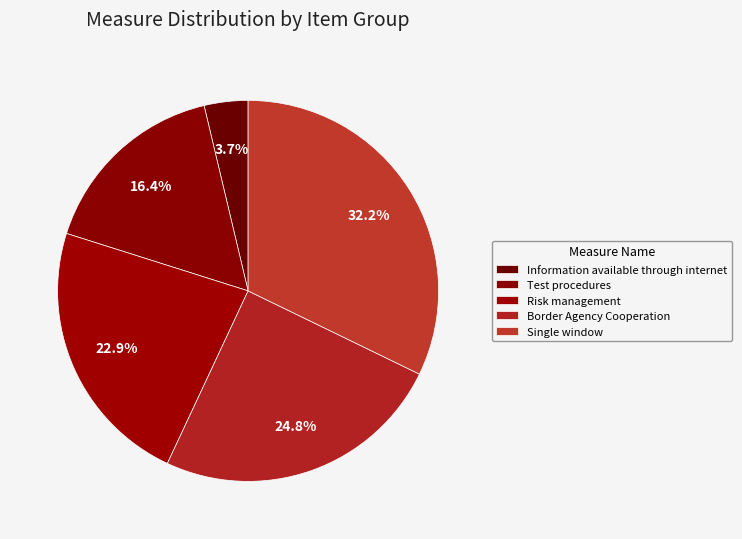

How many segments does this pie chart have?

5